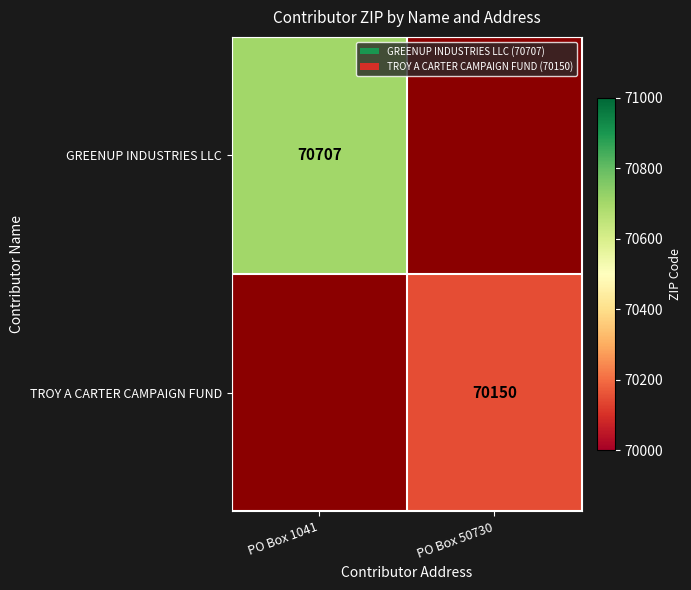

The value of GREENUP INDUSTRIES LLC at PO Box 1041 is 70707. True or false?

True